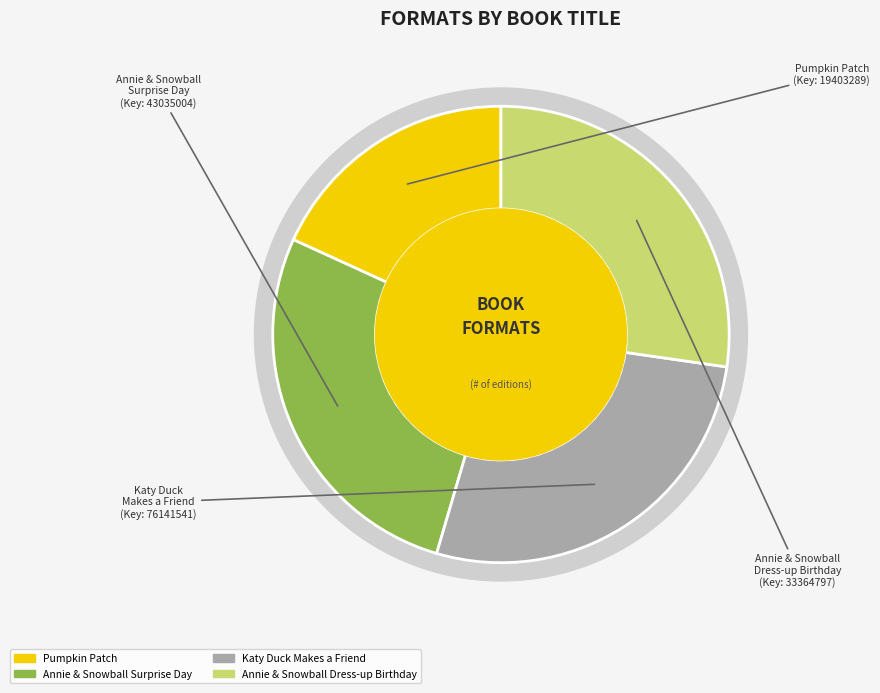

How many segments does this pie chart have?

4